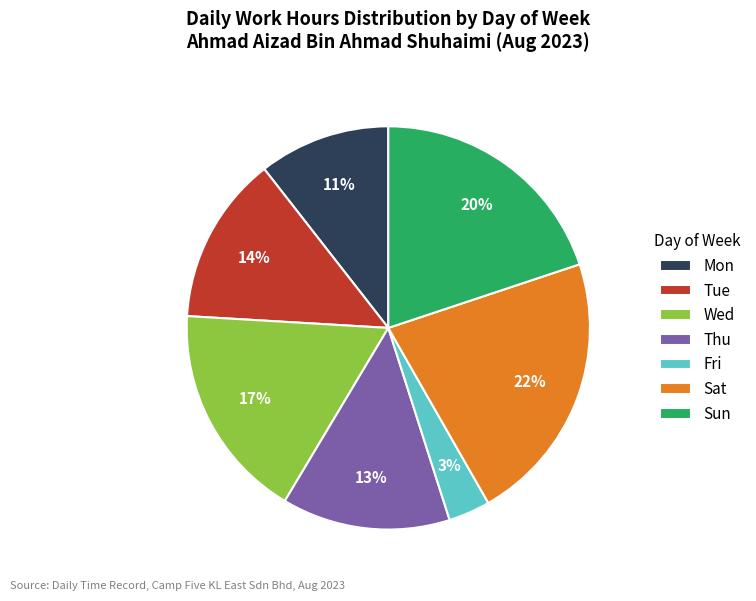

What percentage is the Fri slice, to the nearest percent?

3%